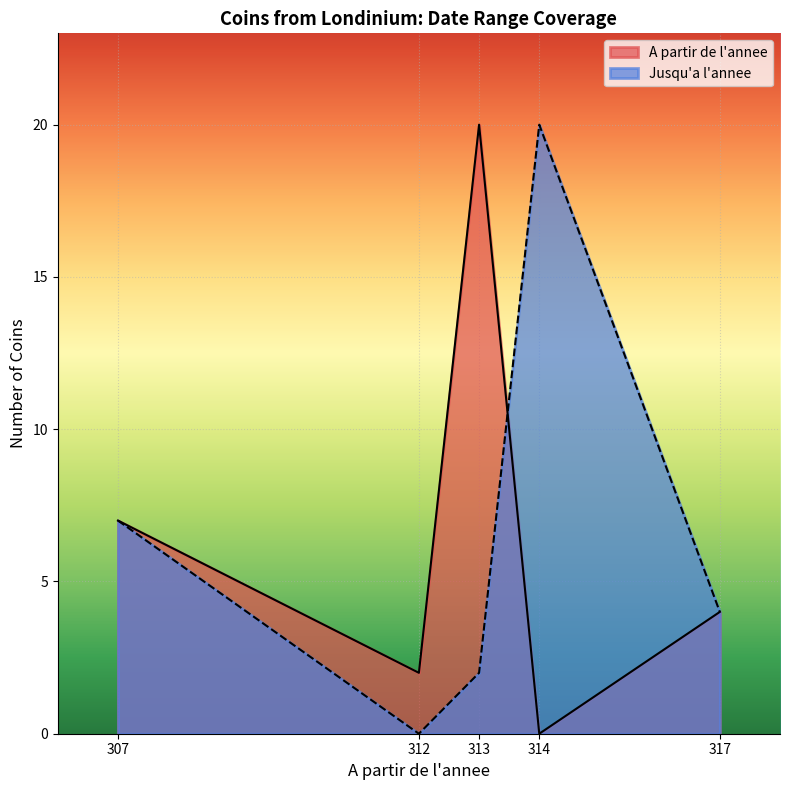

True or false: Jusqu'a l'annee has more than 2 points higher than both neighbors.

False